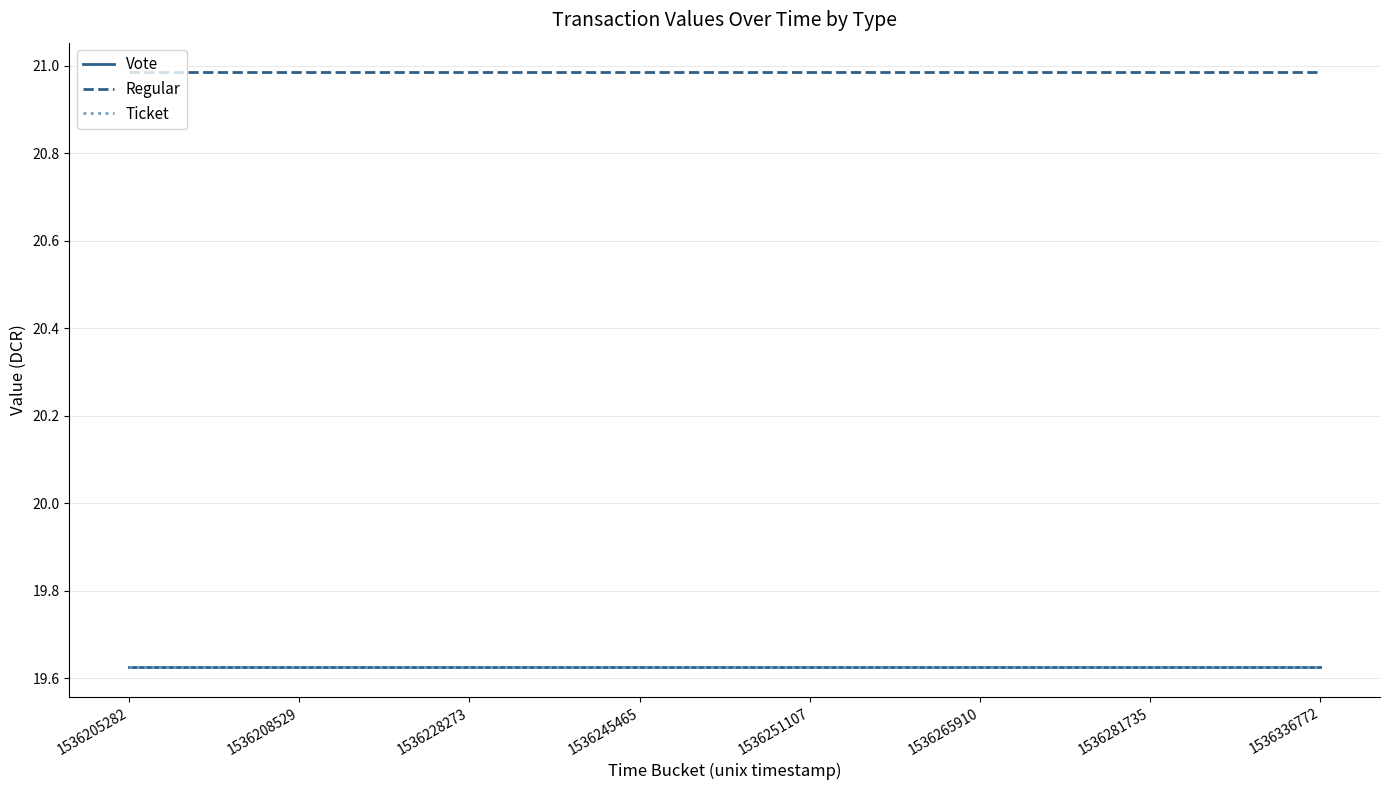

What is the value of the Vote point at the 6th from the left?

19.6